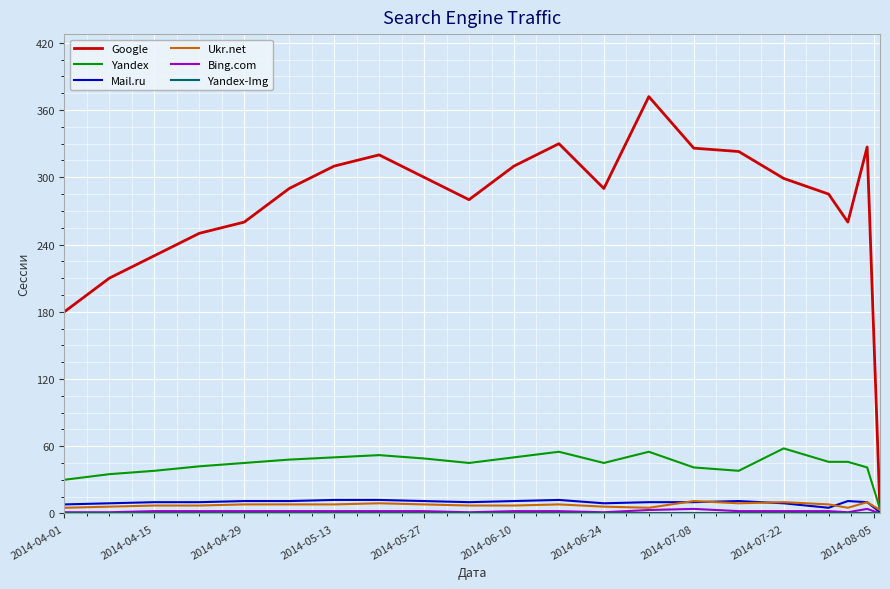

Which series has the largest total across all categories?

Google